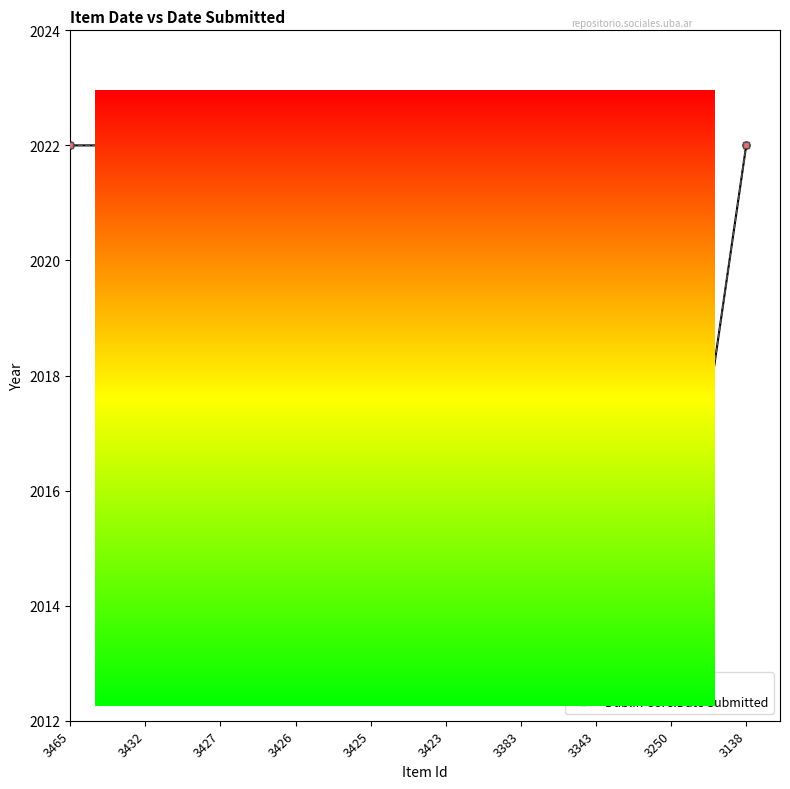

Is this an area chart (filled region under the line)?

No